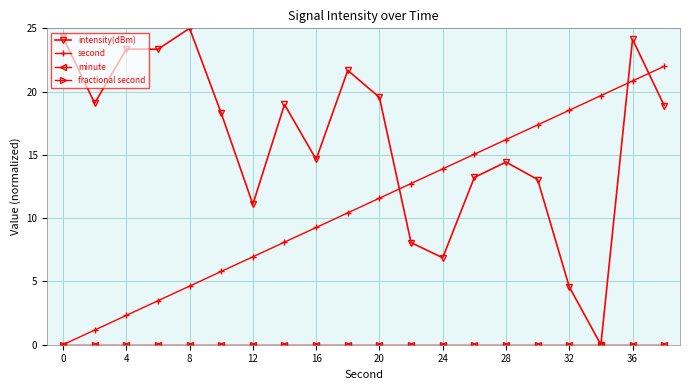

True or false: fractional second and intensity(dBm) intersect in this chart.

False